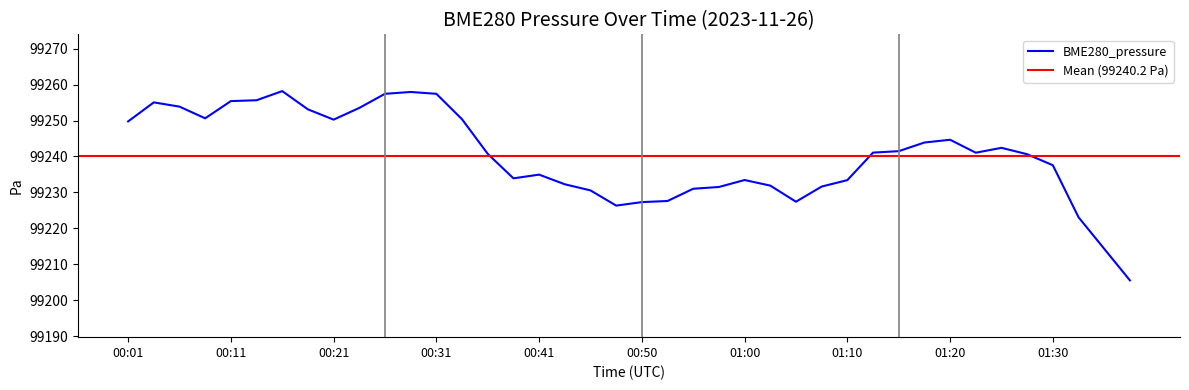

Does the chart display data point markers on the line(s)?

No